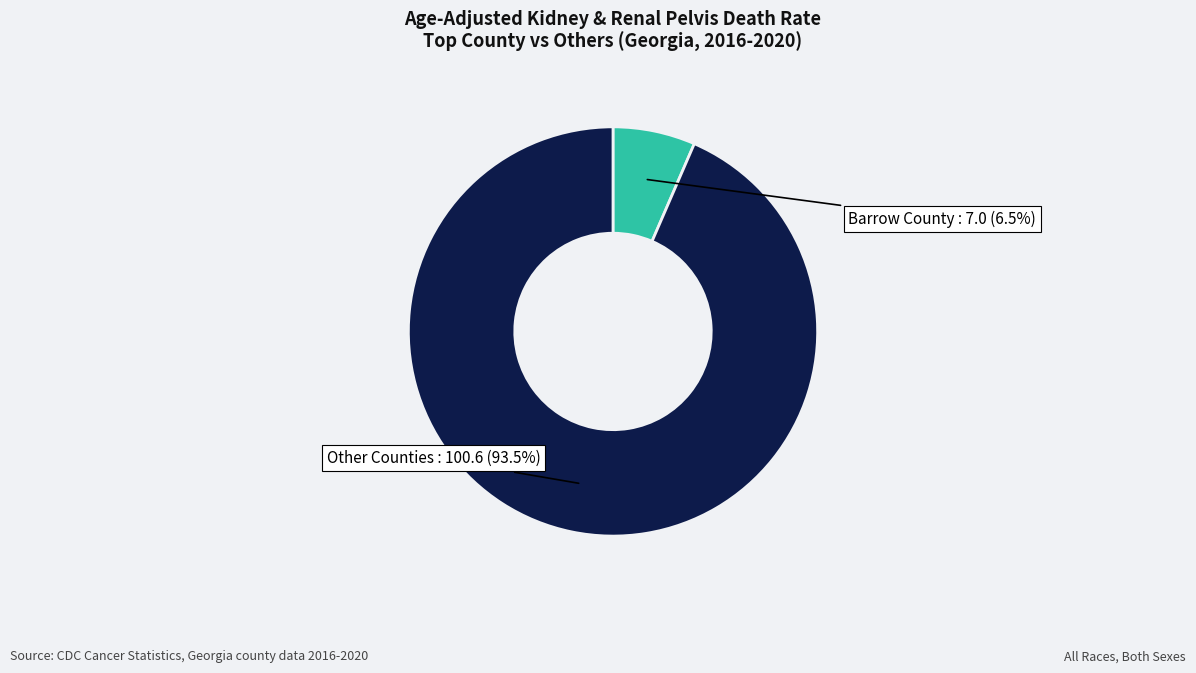

Rank the categories by value from highest to lowest.

Other Counties, Barrow County